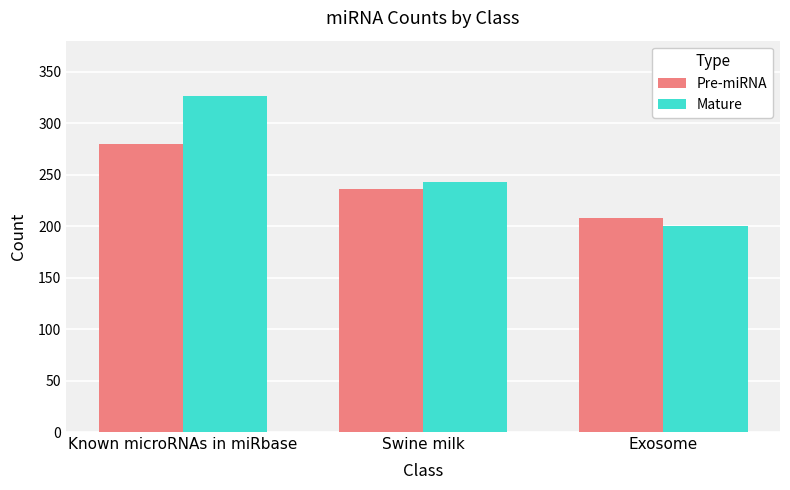

The value of Mature at Exosome is 200. True or false?

True